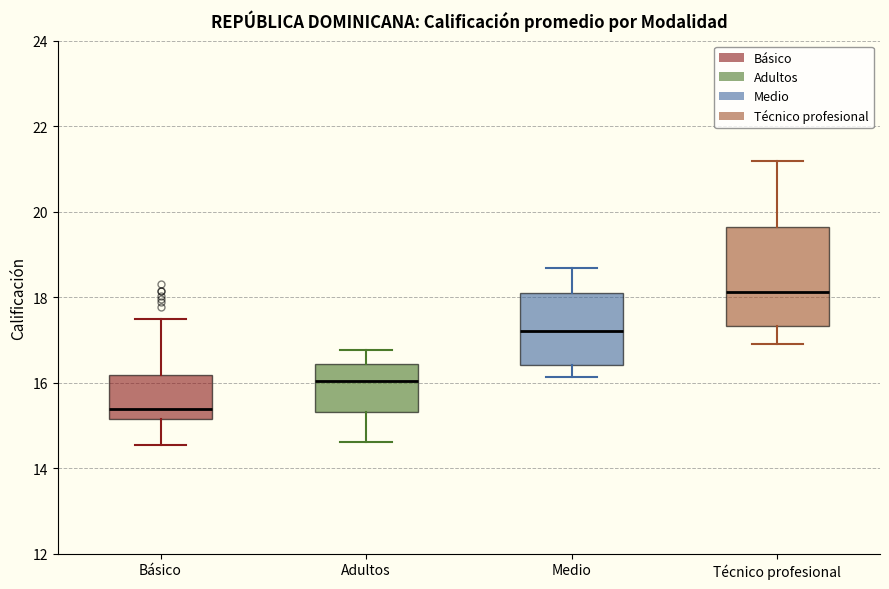

Where is the lower edge of the box for Técnico profesional on the y-axis? The values are not printed on the chart, so give them approximately, as read against the axis.

17.4